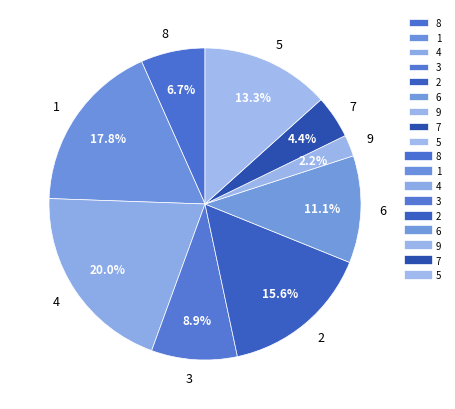

To the nearest percent, what is the average slice percentage?

11%